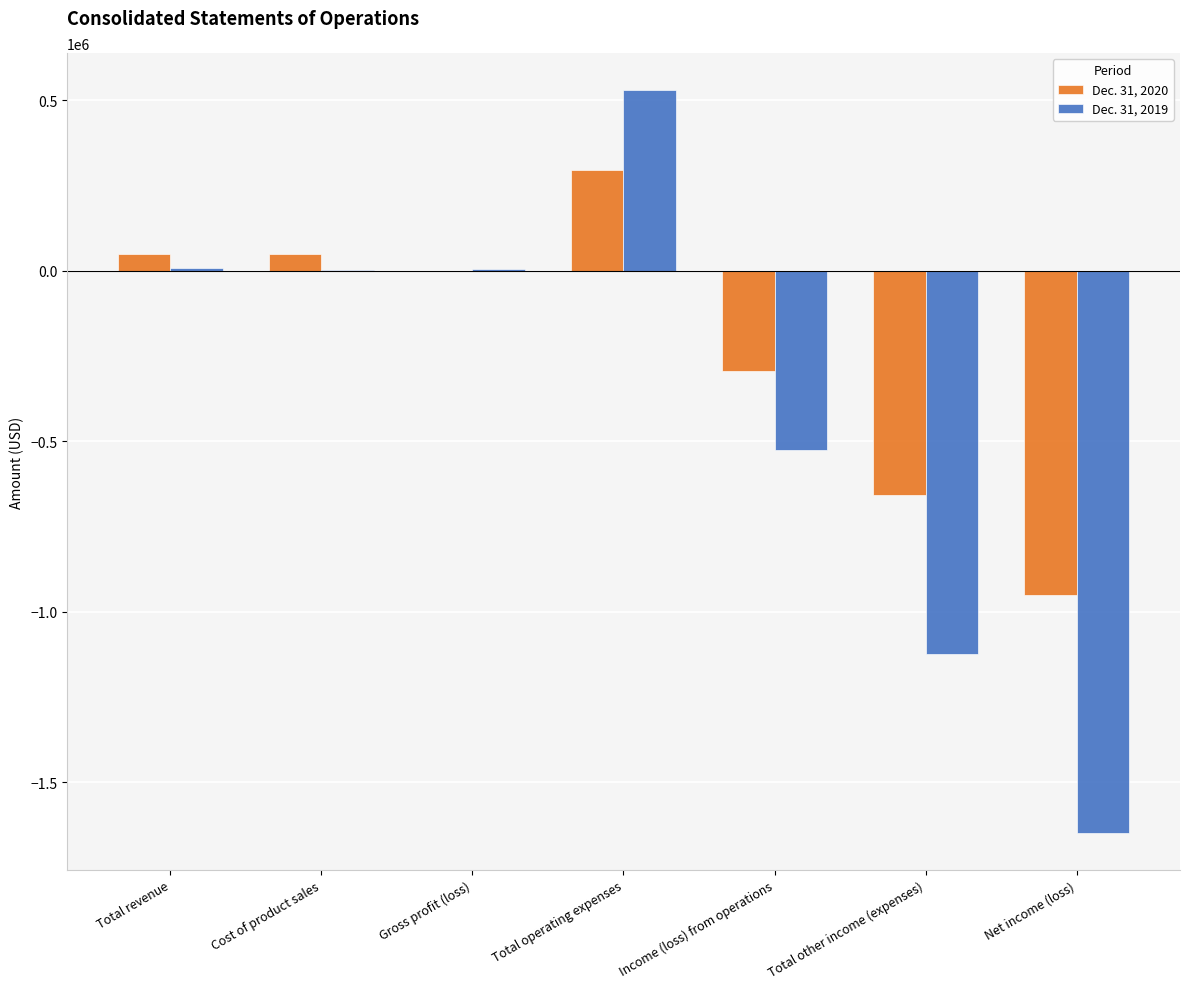

How many values in the Dec. 31, 2020 series exceed -46?

3